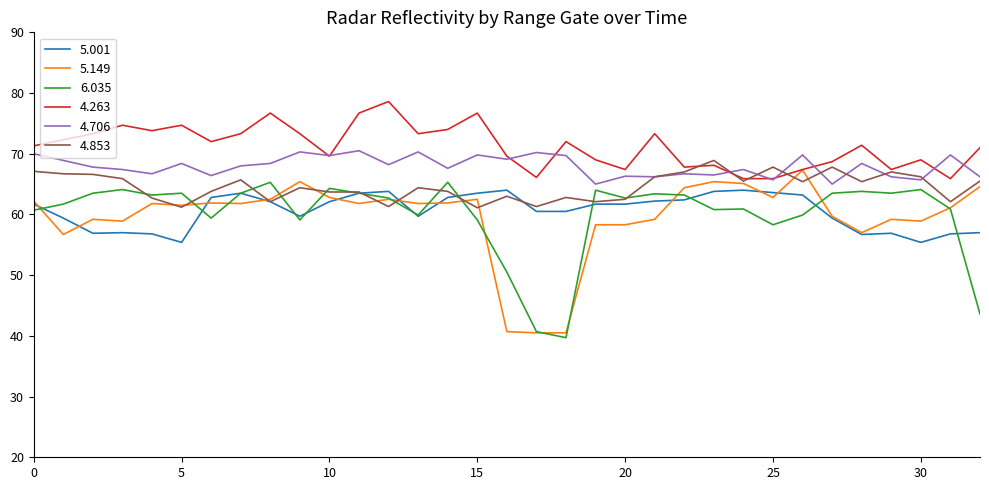

Which series has the largest total across all categories?

4.263